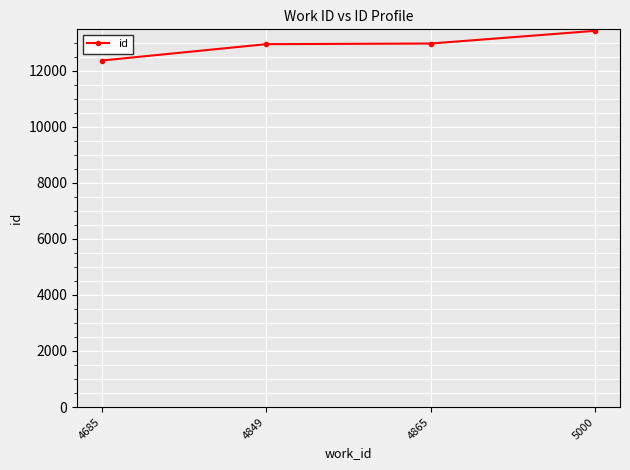

What is the sum of all values?

51687